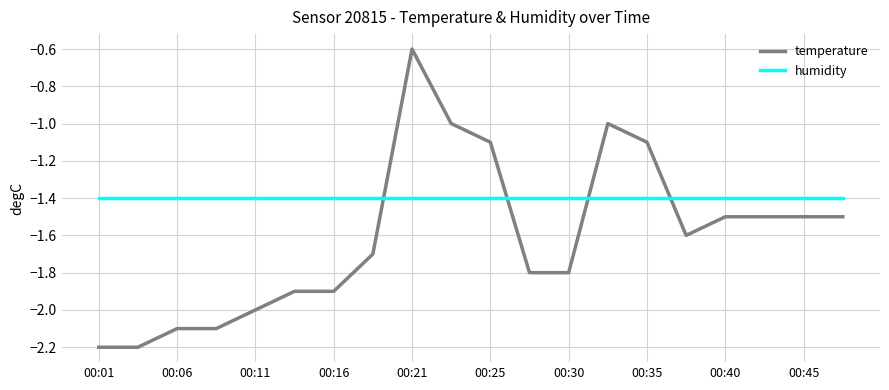

Which series has the widest spread of values?

temperature